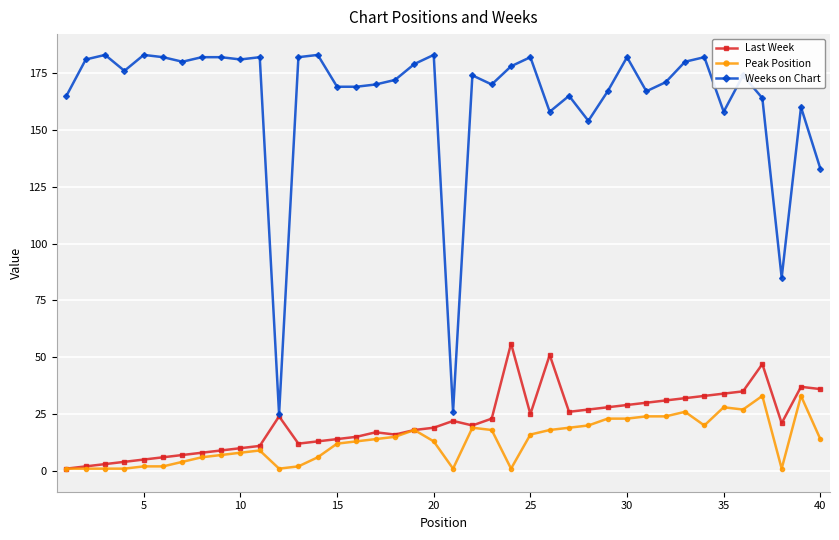

Rank the series by their maximum value, from lowest to highest.

Peak Position, Last Week, Weeks on Chart